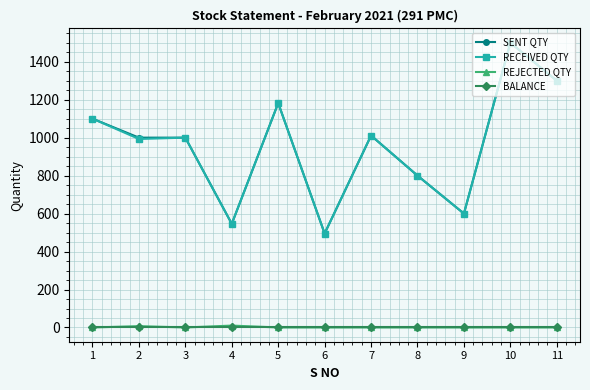

At which category is the sum across all series the highest?

10